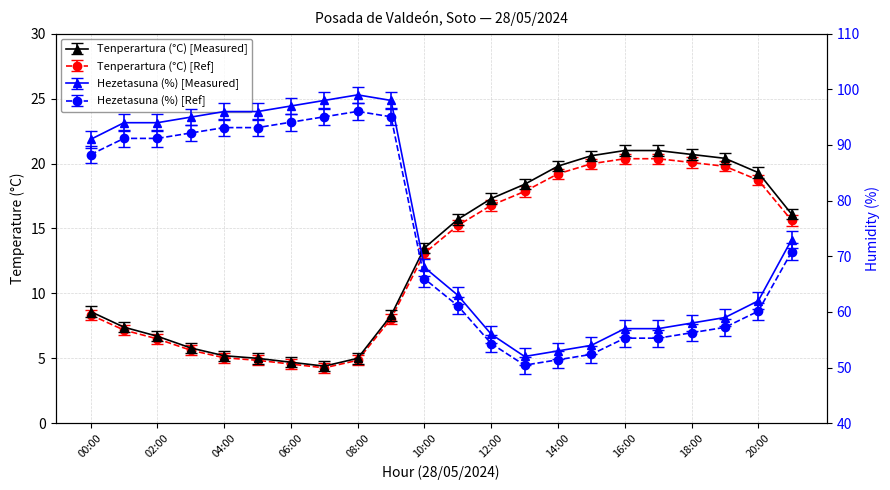

Where is Tenperartura (°C) nearest to the value 11?

10:00